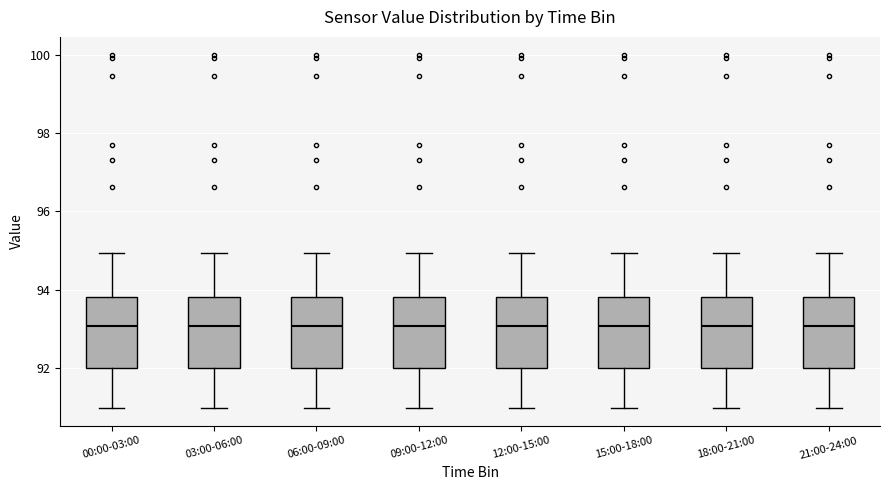

Reading left to right, transcribe this box plot: for each box, give where its median line is, the range the box spans, and where its two whiskers end, as read against the y-axis. The values are not printed on the chart, so give them approximately, as read against the axis.

00:00-03:00: median 93.0, box 92.0 to 93.8, whiskers 91.0 to 95.0
03:00-06:00: median 93.0, box 92.0 to 93.8, whiskers 91.0 to 95.0
06:00-09:00: median 93.0, box 92.0 to 93.8, whiskers 91.0 to 95.0
09:00-12:00: median 93.0, box 92.0 to 93.8, whiskers 91.0 to 95.0
12:00-15:00: median 93.0, box 92.0 to 93.8, whiskers 91.0 to 95.0
15:00-18:00: median 93.0, box 92.0 to 93.8, whiskers 91.0 to 95.0
18:00-21:00: median 93.0, box 92.0 to 93.8, whiskers 91.0 to 95.0
21:00-24:00: median 93.0, box 92.0 to 93.8, whiskers 91.0 to 95.0